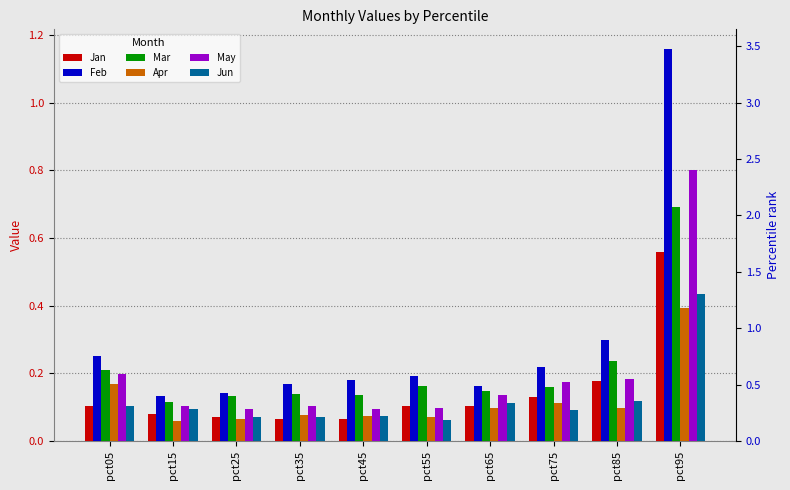

Reading left to right, what are all the values shown in this chart?

Jan: pct05=0.1	pct15=0.1	pct25=0.1	pct35=0.1	pct45=0.1	pct55=0.1	pct65=0.1	pct75=0.1	pct85=0.2	pct95=0.6
Feb: pct05=0.3	pct15=0.1	pct25=0.1	pct35=0.2	pct45=0.2	pct55=0.2	pct65=0.2	pct75=0.2	pct85=0.3	pct95=1.2
Mar: pct05=0.2	pct15=0.1	pct25=0.1	pct35=0.1	pct45=0.1	pct55=0.2	pct65=0.1	pct75=0.2	pct85=0.2	pct95=0.7
Apr: pct05=0.2	pct15=0.1	pct25=0.1	pct35=0.1	pct45=0.1	pct55=0.1	pct65=0.1	pct75=0.1	pct85=0.1	pct95=0.4
May: pct05=0.2	pct15=0.1	pct25=0.1	pct35=0.1	pct45=0.1	pct55=0.1	pct65=0.1	pct75=0.2	pct85=0.2	pct95=0.8
Jun: pct05=0.1	pct15=0.1	pct25=0.1	pct35=0.1	pct45=0.1	pct55=0.1	pct65=0.1	pct75=0.1	pct85=0.1	pct95=0.4